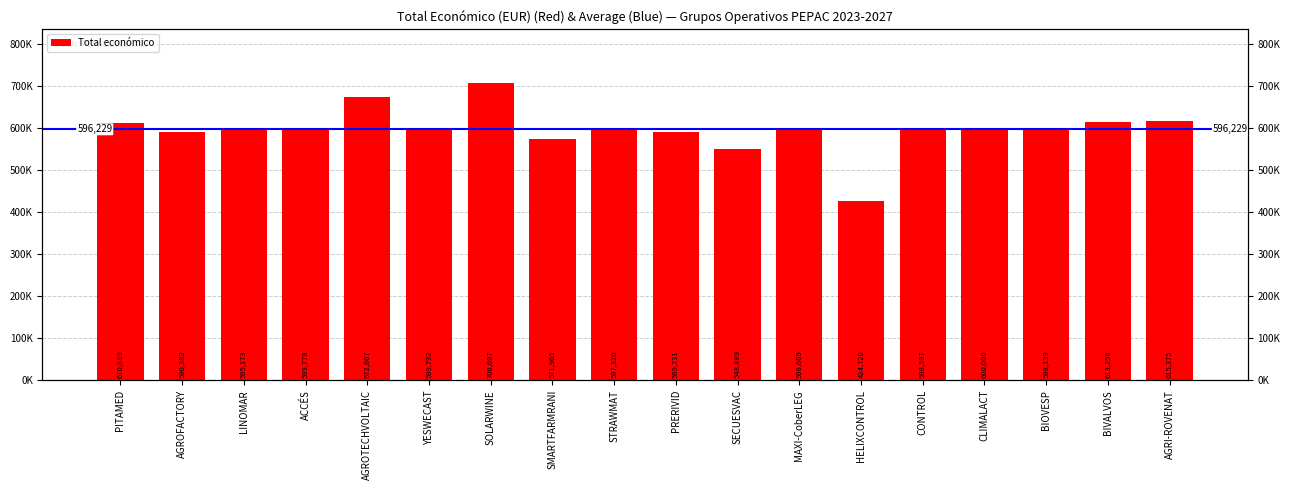

Does the chart contain any negative values?

No